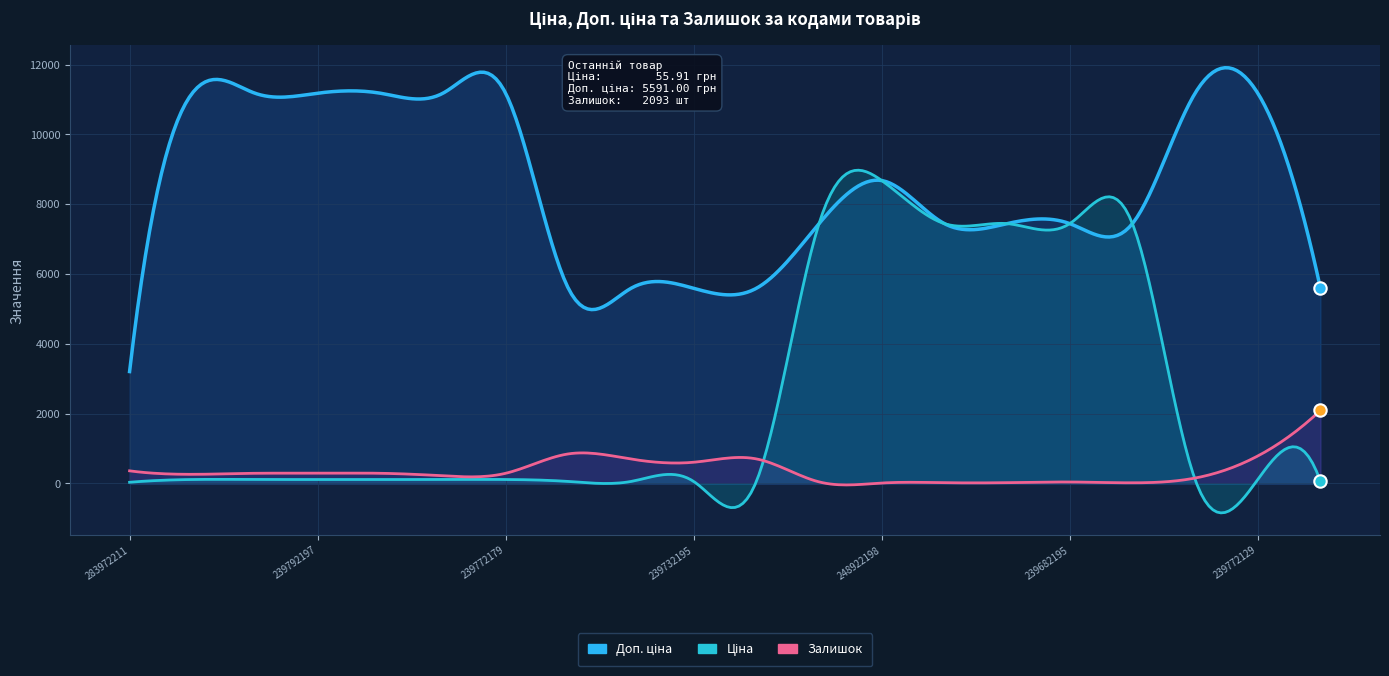

Which series reaches the maximum Y coordinate?

Доп. ціна